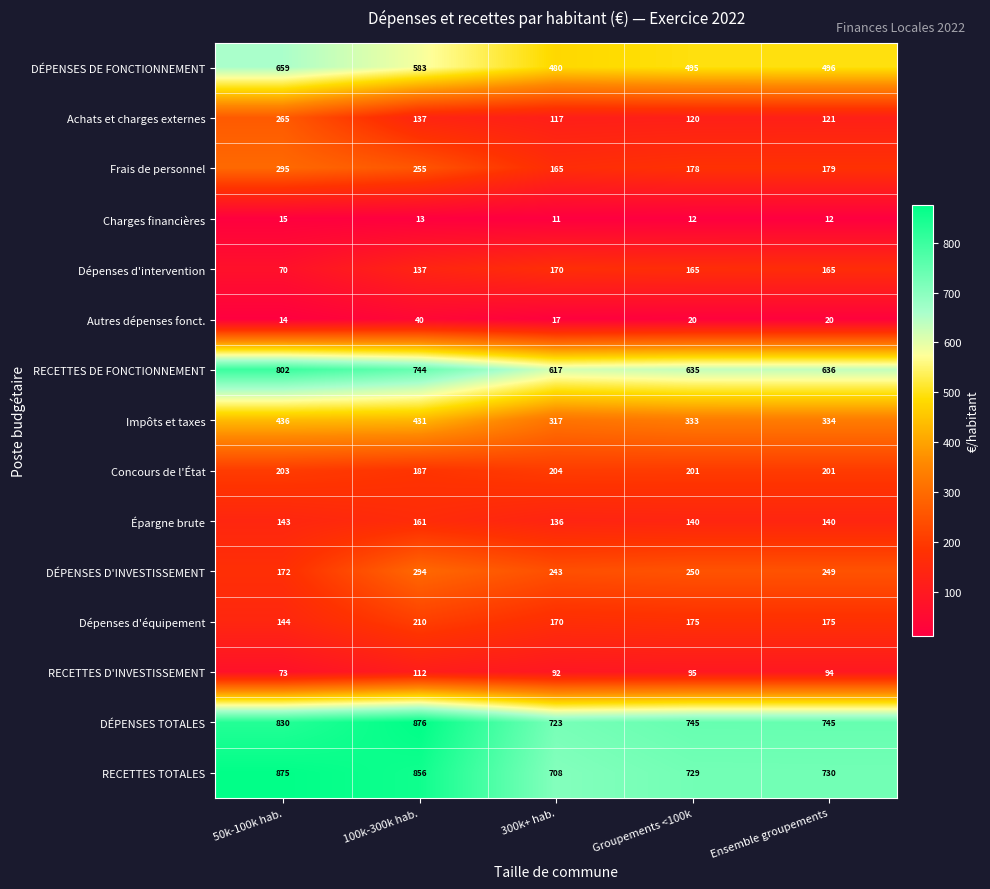

What is the difference between the highest and lowest values at 300k+ hab.?

712